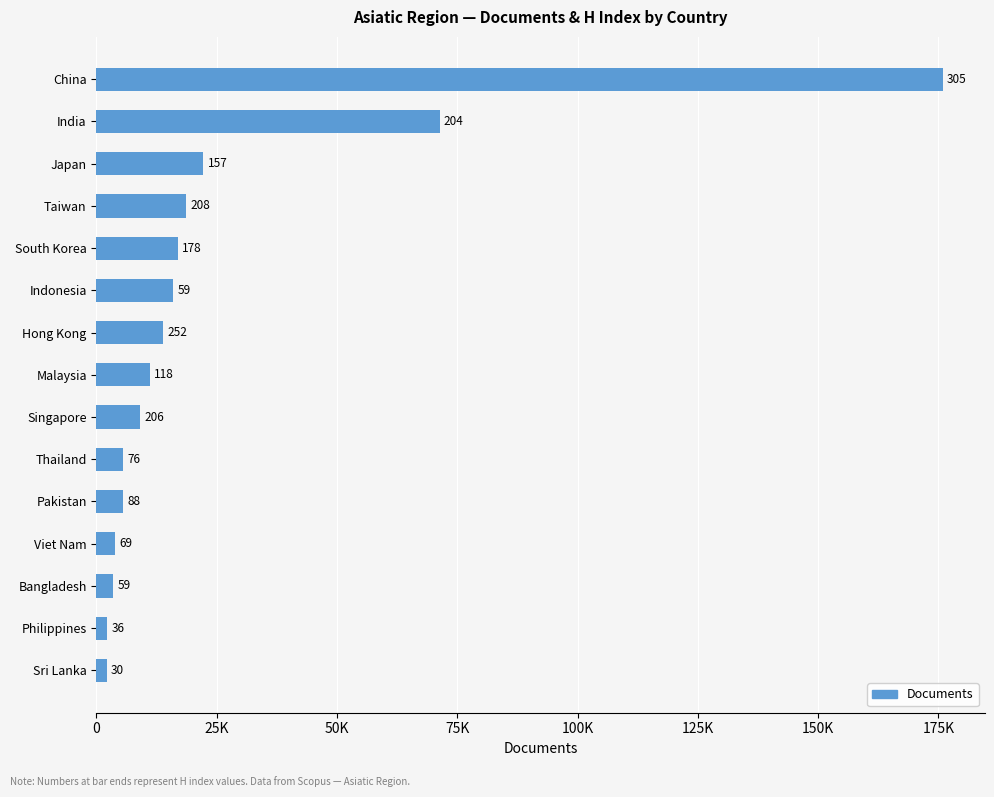

Does the chart contain any negative values?

No